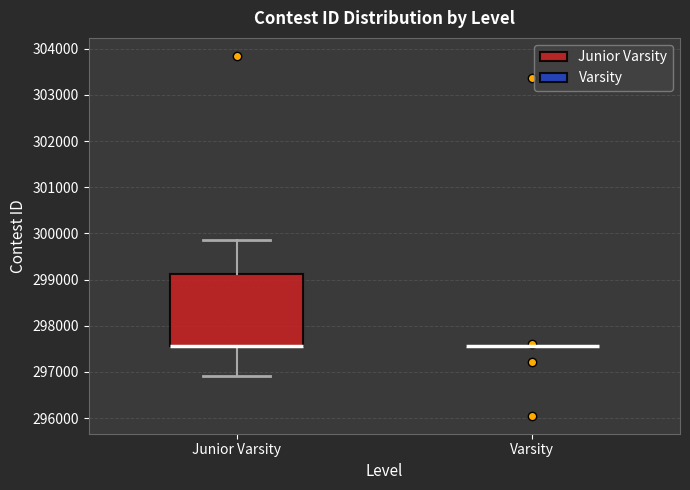

Where is the upper edge of the box for Junior Varsity on the y-axis? The values are not printed on the chart, so give them approximately, as read against the axis.

299100